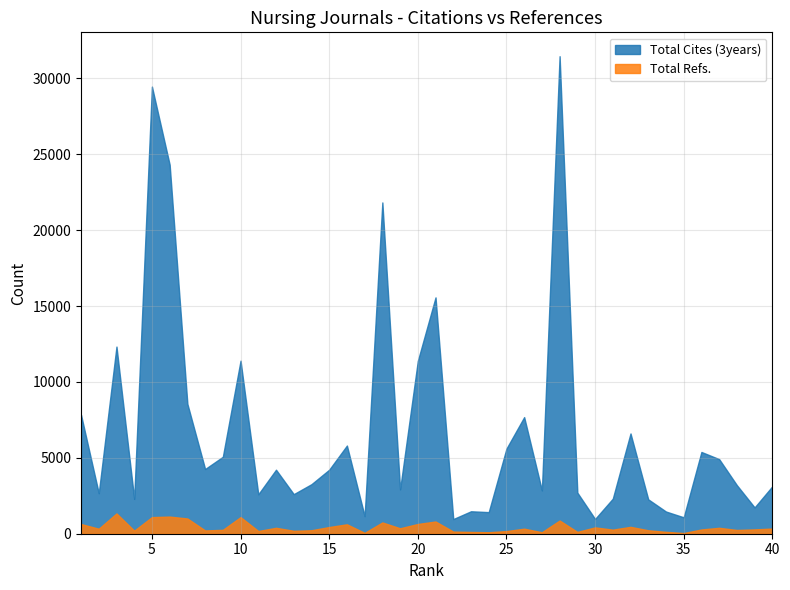

What is the maximum value for Total Cites (3years)?

31462